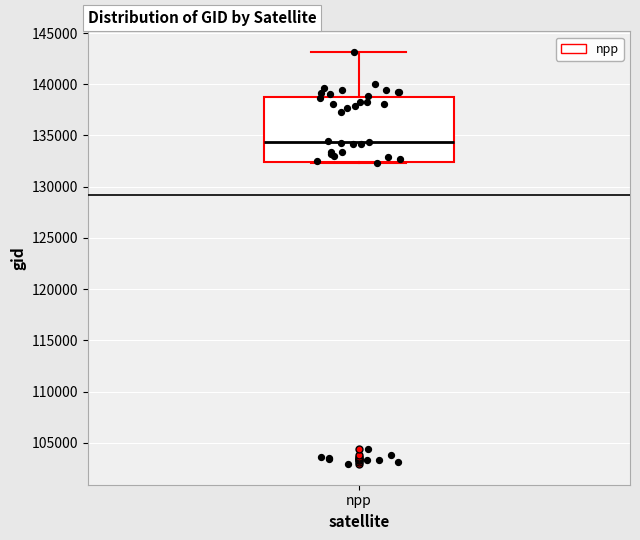

Read this box plot against the y-axis: the position of the median line, the range covered by the box, and the ends of both whiskers. The values are not printed on the chart, so give them approximately, as read against the axis.

median 134500, box 132500 to 138500, whiskers 132500 to 143000